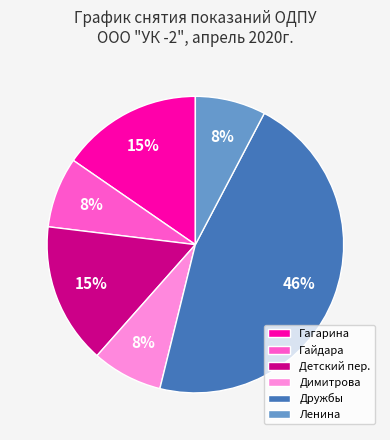

What percentage is the Гагарина slice, to the nearest percent?

15%